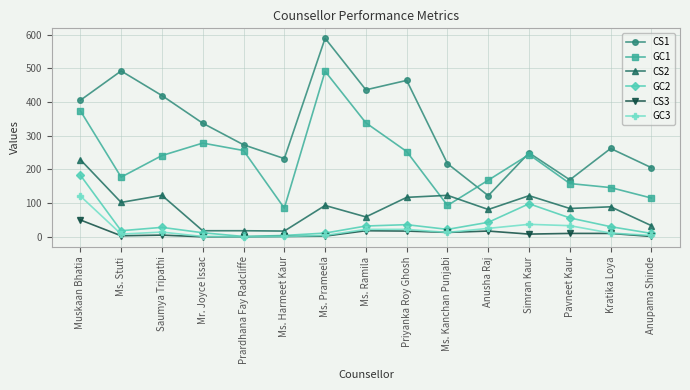

List the series in order of their peak value, lowest first.

CS3, GC3, GC2, CS2, GC1, CS1